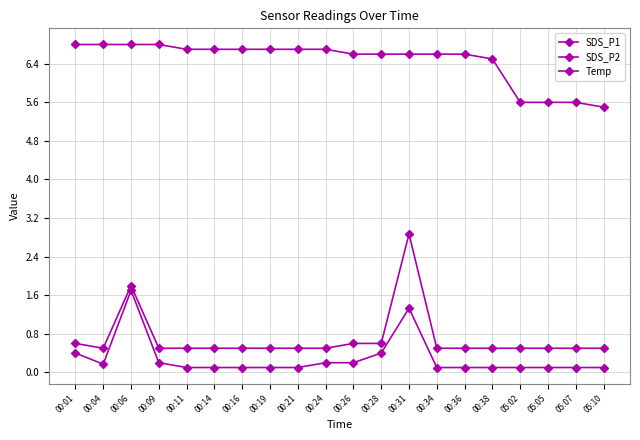

Is this an area chart (filled region under the line)?

No